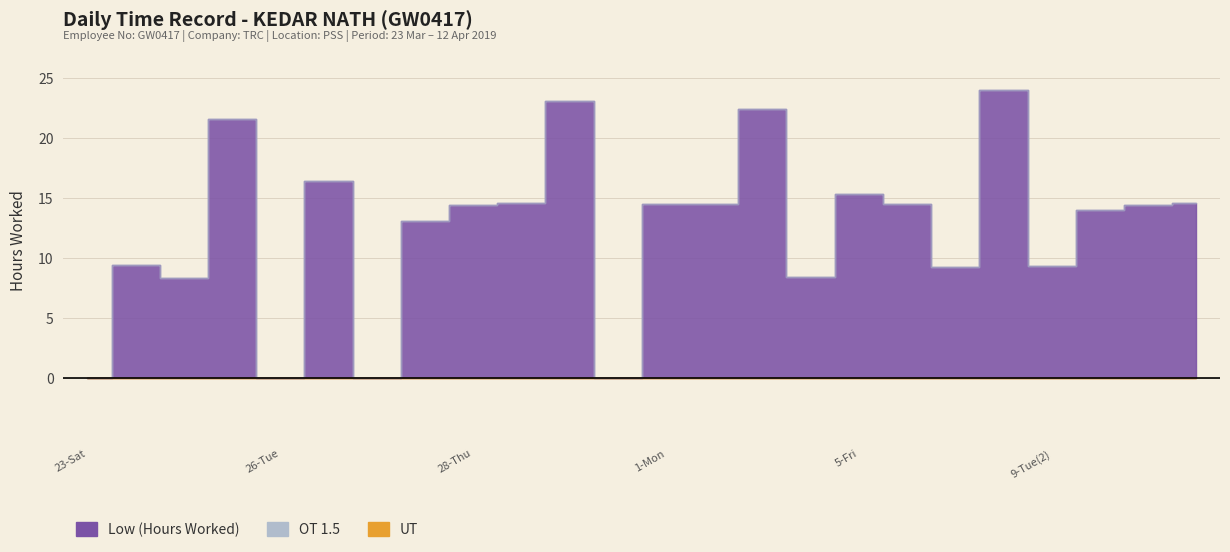

Is it true that OT 1.5 equals 0.0 at 4-Thu(2)?

True